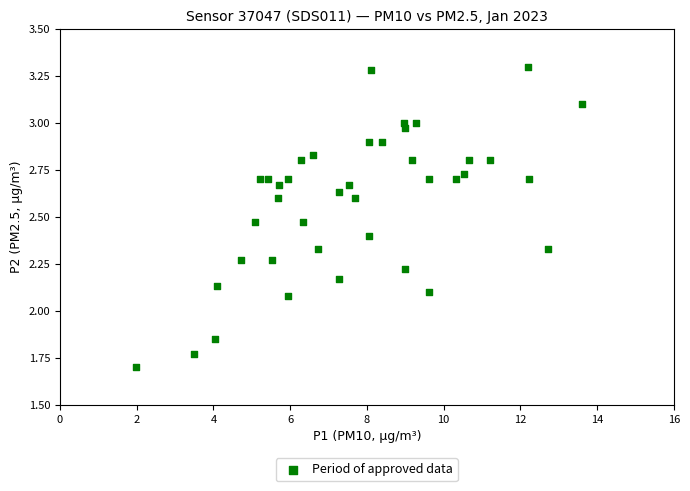

What is the range of Y values (max minus min)?

1.6